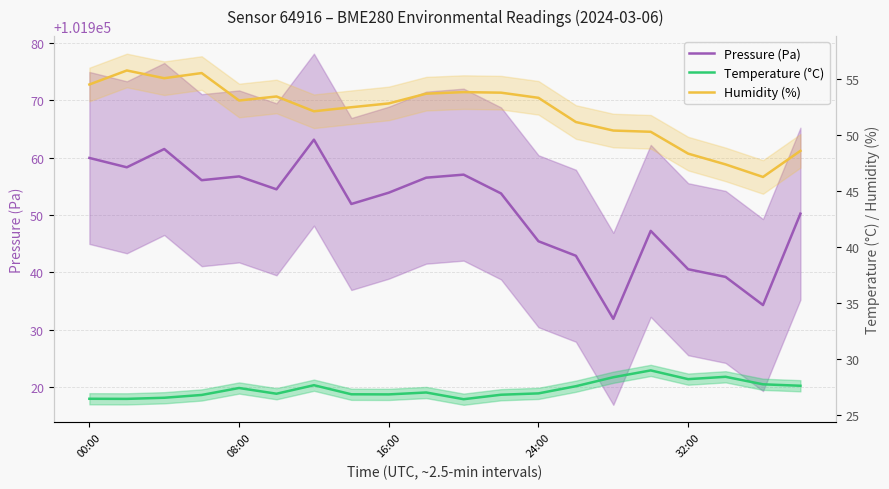

What value does the Pressure (Pa) series have at 17?

101939.2